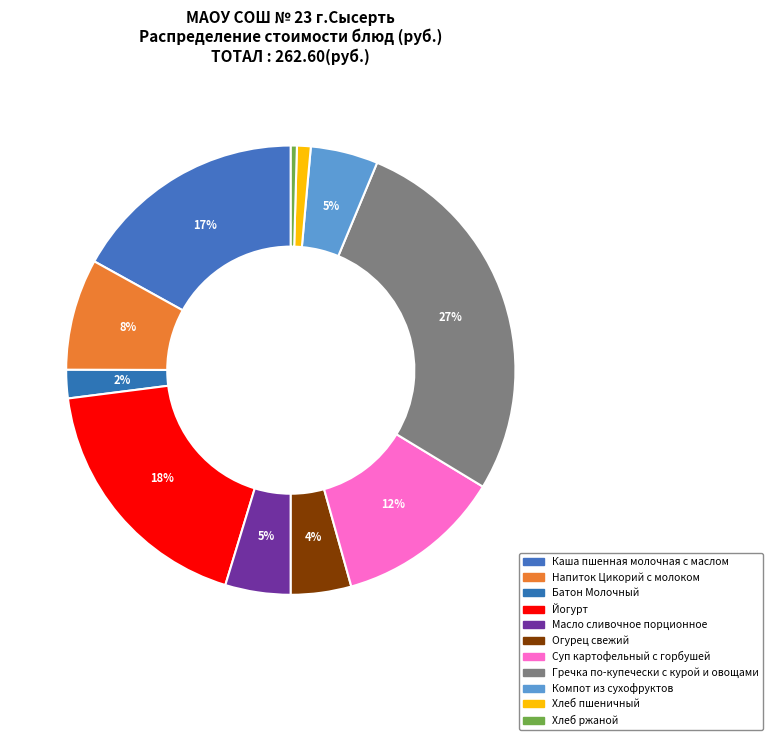

What percentage do Напиток Цикорий с молоком and Масло сливочное порционное together represent?

12.7%